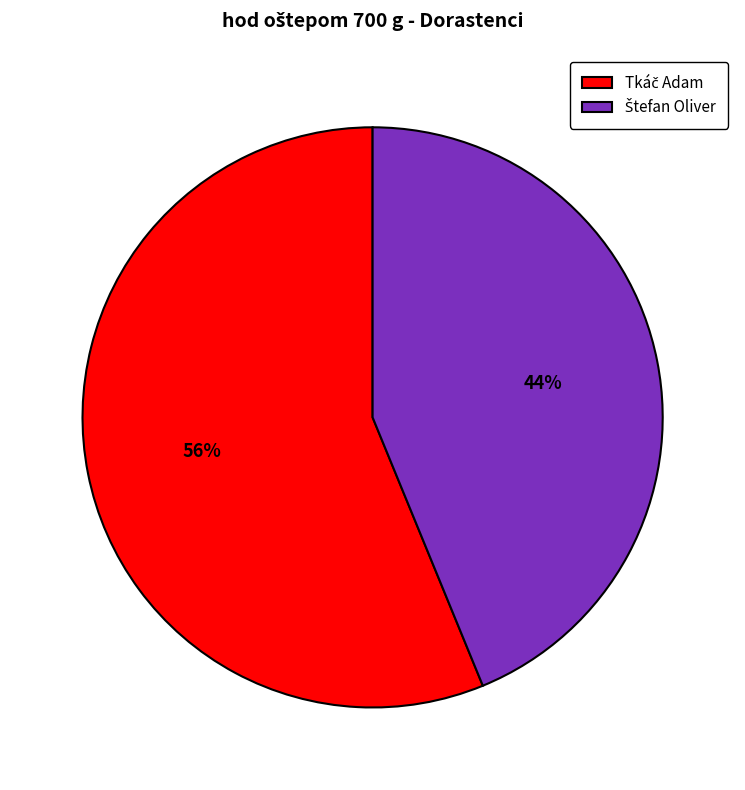

Is there a majority slice in this chart?

Yes